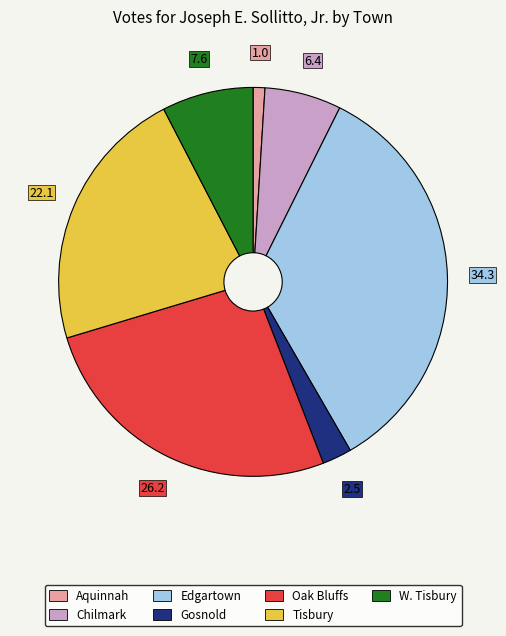

Rank the categories by value from lowest to highest.

Aquinnah, Gosnold, Chilmark, W. Tisbury, Tisbury, Oak Bluffs, Edgartown